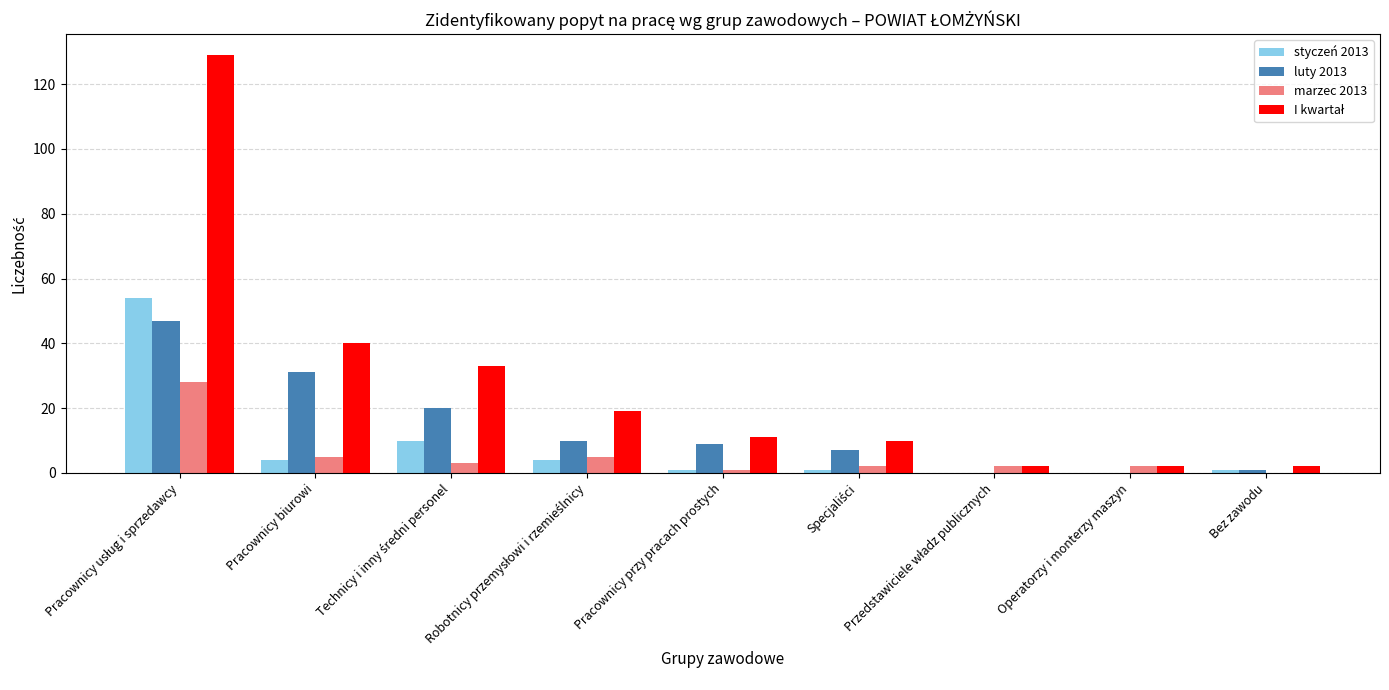

What is the sum of all styczeń 2013 values?

75